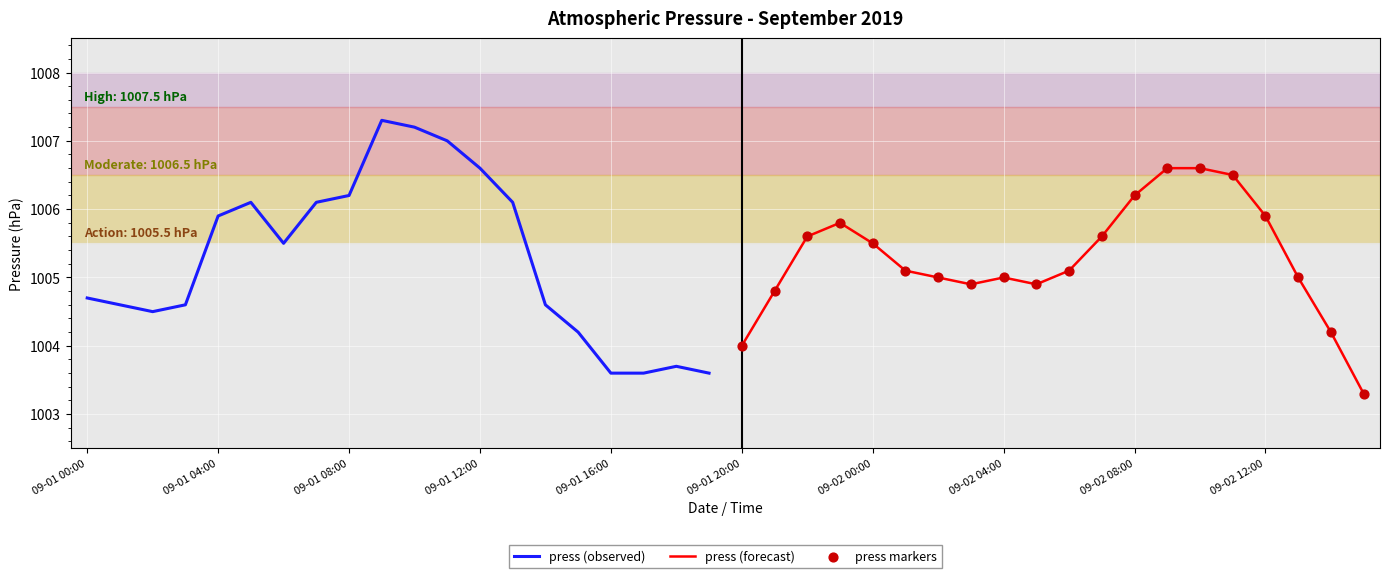

Which series has the widest spread of Y values?

press (observed)